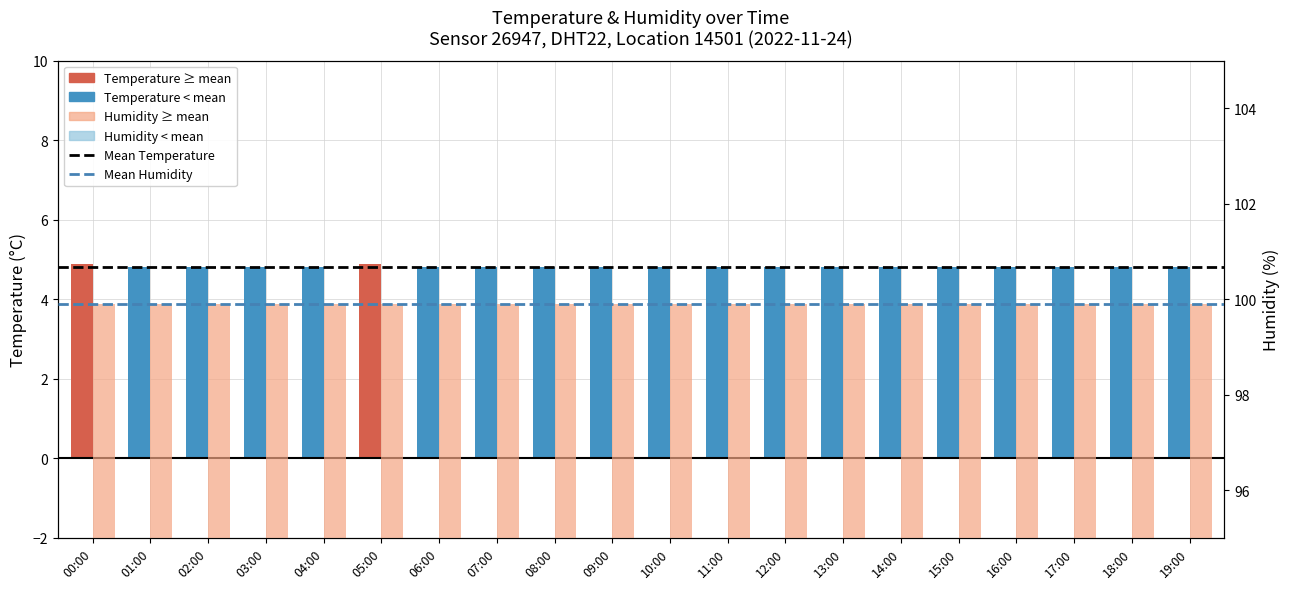

Between 18:00 and 01:00, which is larger?

18:00